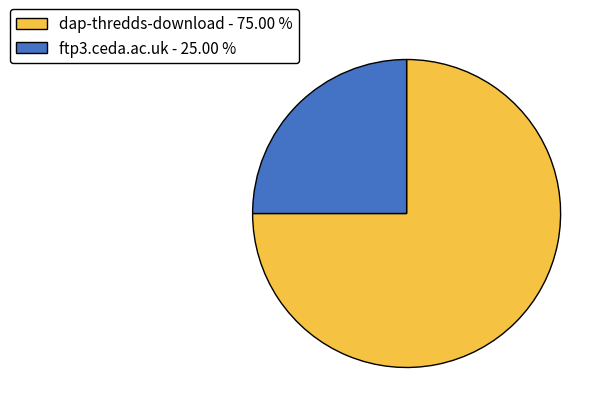

Which category has the biggest portion of the pie?

dap-thredds-download